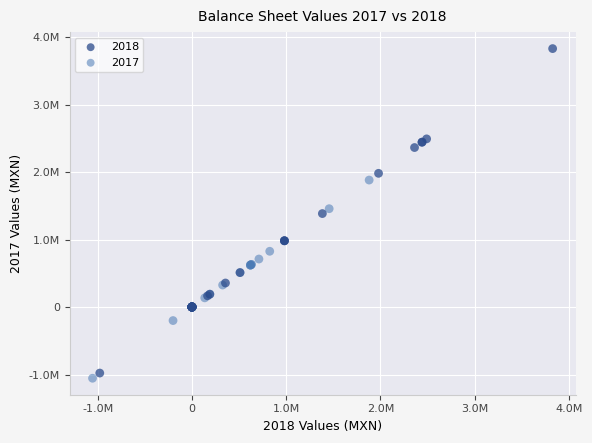

What are all the series names shown in the legend?

2018, 2017